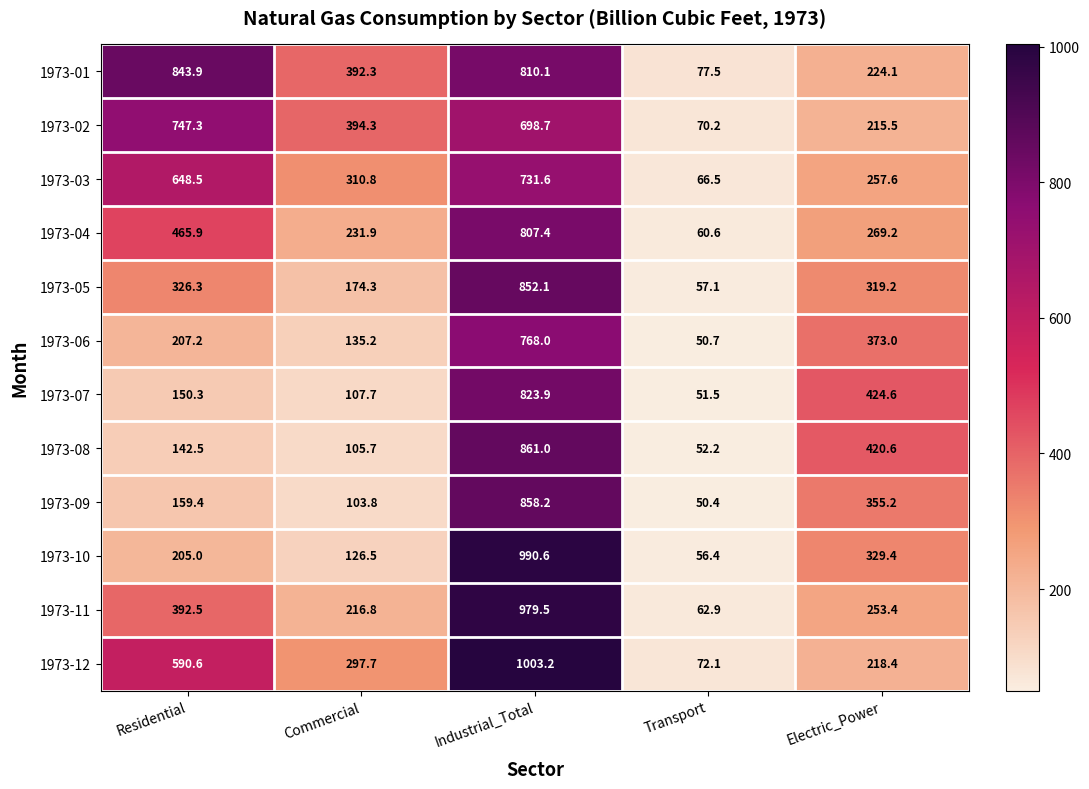

How many data points in 1973-08 are above 142?

3